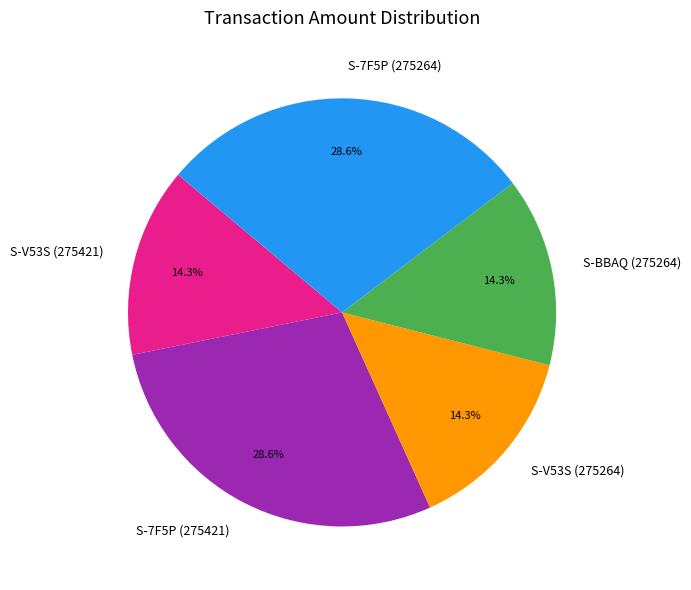

To the nearest percent, what is the combined percentage of S-7F5P (275421) and S-BBAQ (275264)?

43%